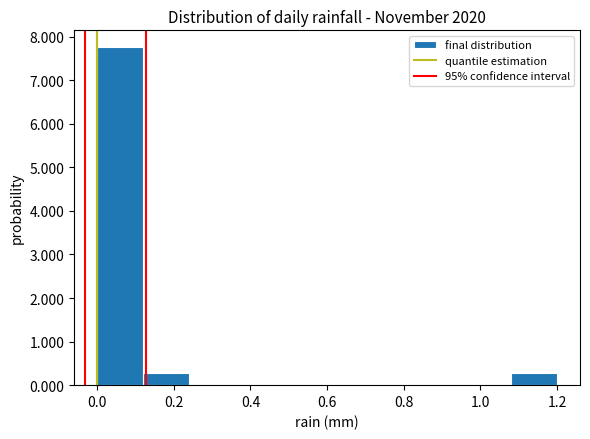

Which range on the x-axis has the tallest bar?

0.00 to 0.12